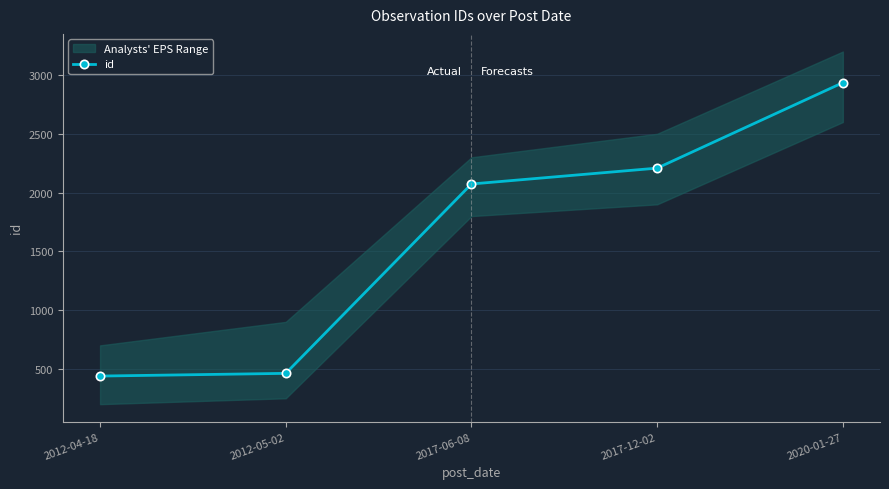

Read the value at 2017-06-08.

2073